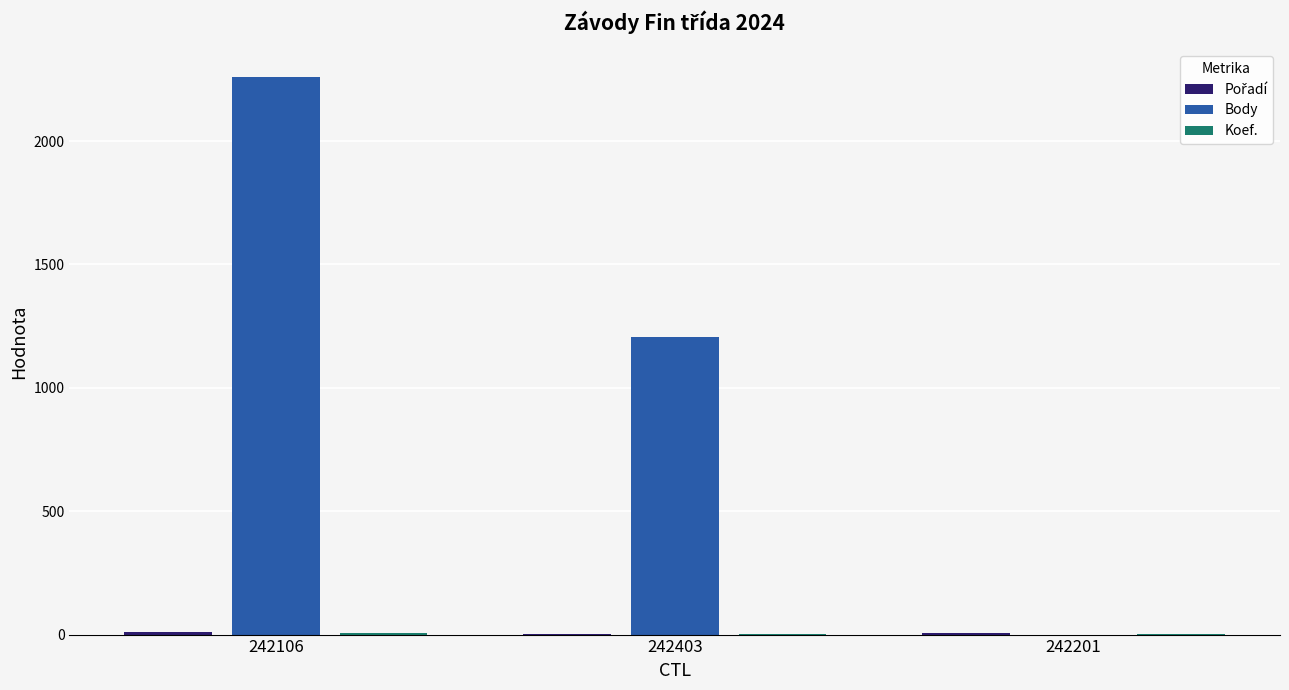

The value of Body at 242201 is 1350. True or false?

False